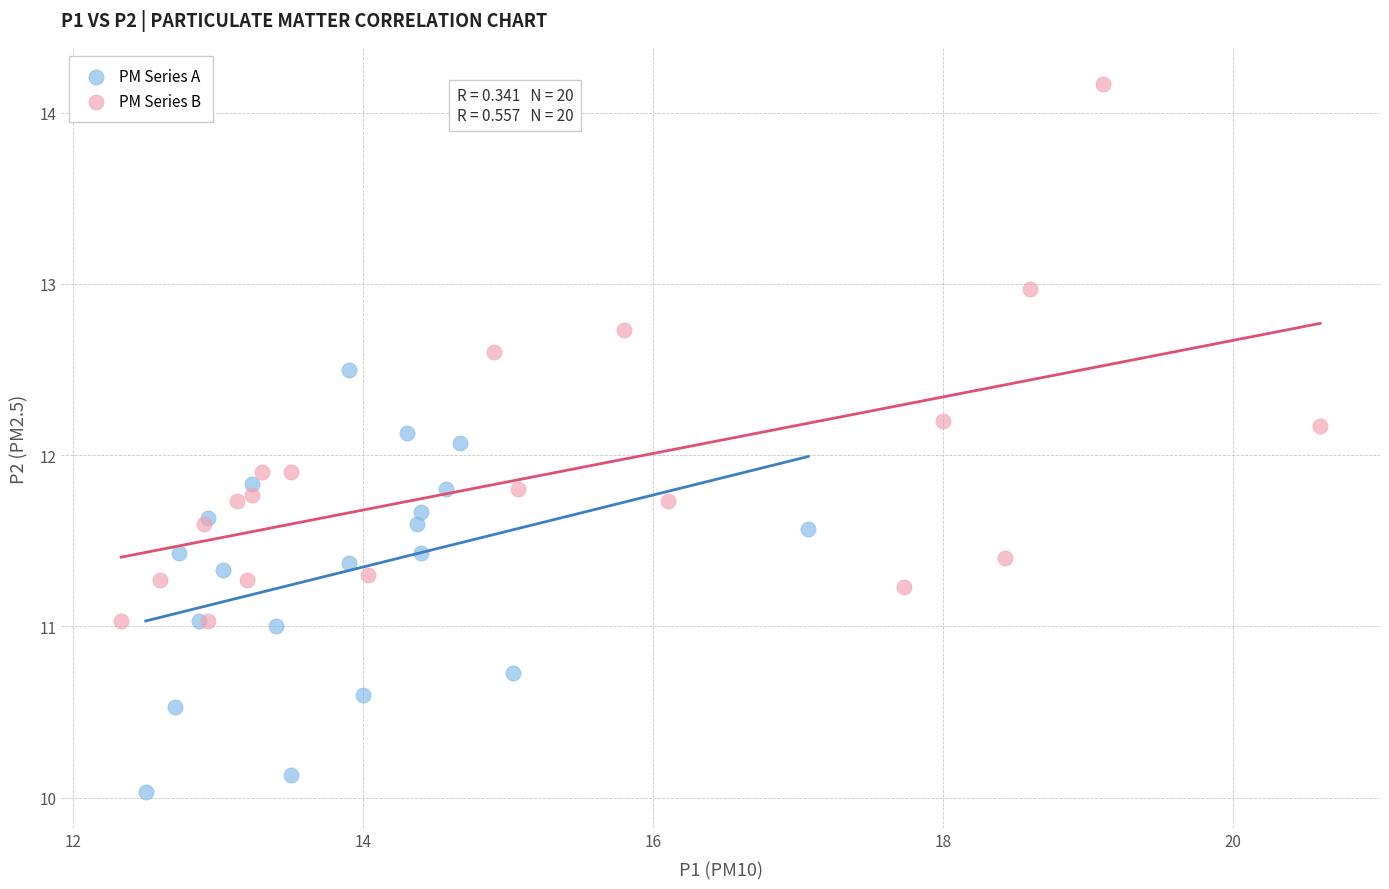

Which series reaches the maximum Y coordinate?

PM Series B